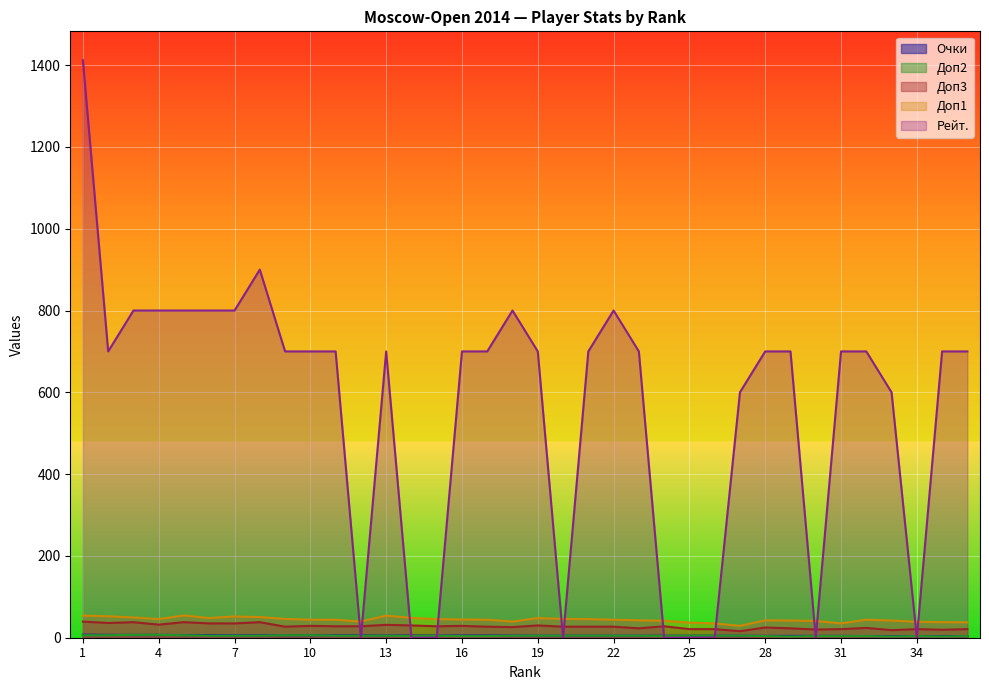

What is the value of the Доп3 point at the 26th from the left?

21.0